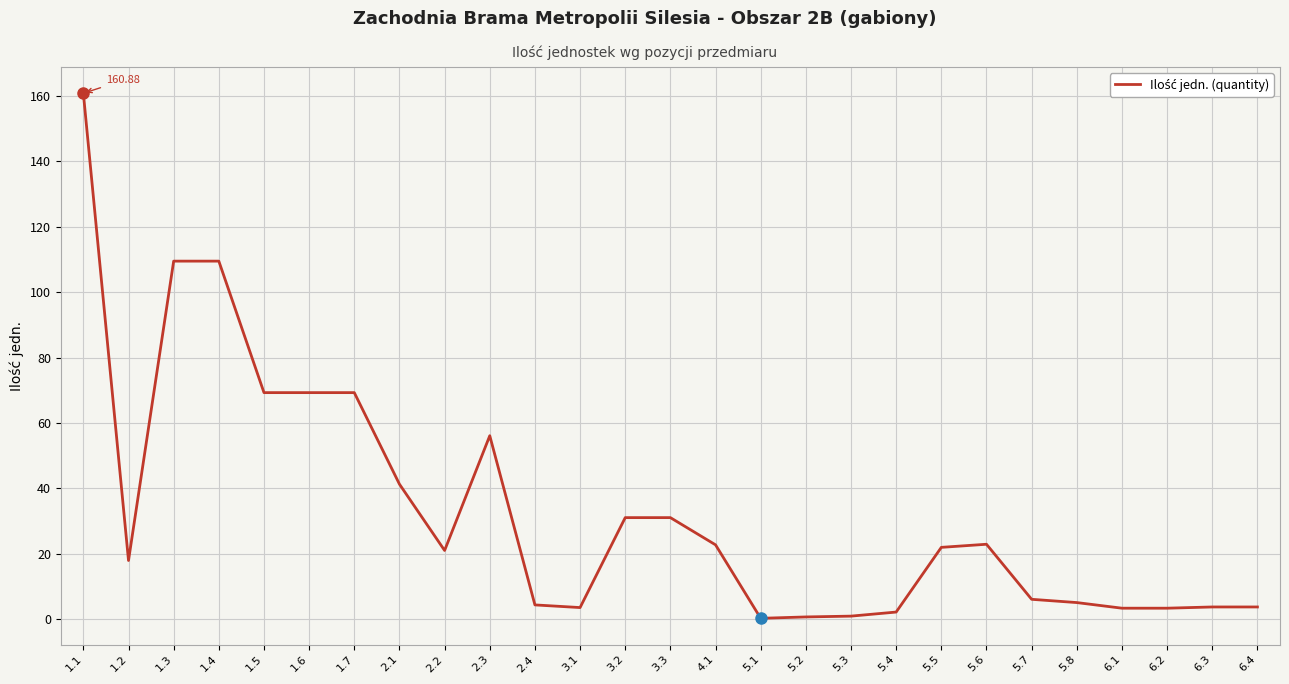

What is the difference between the values at 5.5 and 5.8?

16.9